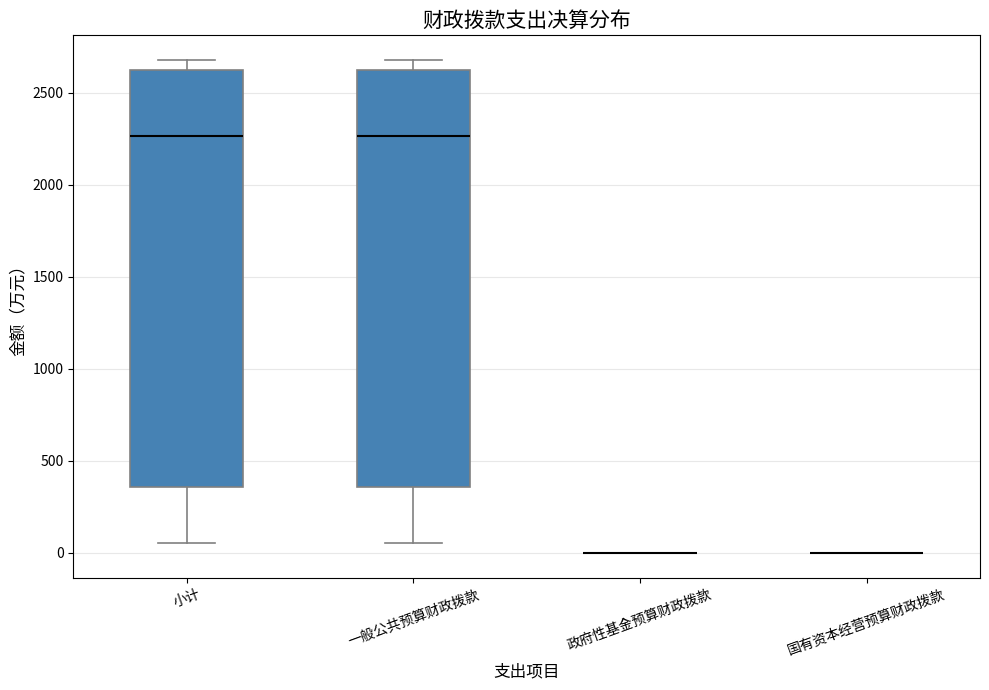

Reading left to right, transcribe this box plot: for each box, give where its median line is, the range the box spans, and where its two whiskers end, as read against the y-axis. The values are not printed on the chart, so give them approximately, as read against the axis.

小计: median 2250, box 350 to 2650, whiskers 50 to 2700
一般公共预算财政拨款: median 2250, box 350 to 2650, whiskers 50 to 2700
政府性基金预算财政拨款: box collapsed to a line at 0, whiskers 0 to 0
国有资本经营预算财政拨款: box collapsed to a line at 0, whiskers 0 to 0